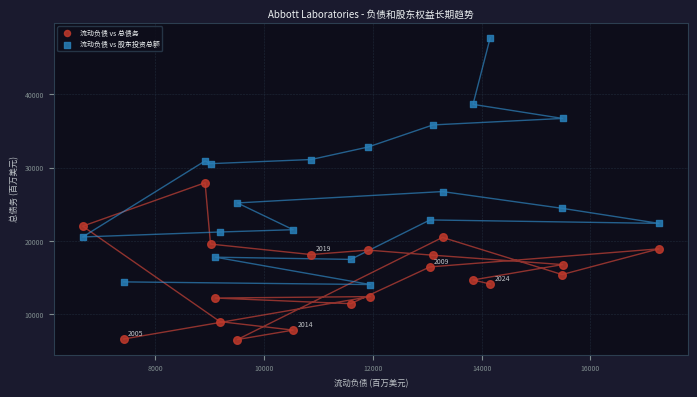

Which series has the widest spread of Y values?

流动负债 vs 股东投资总额